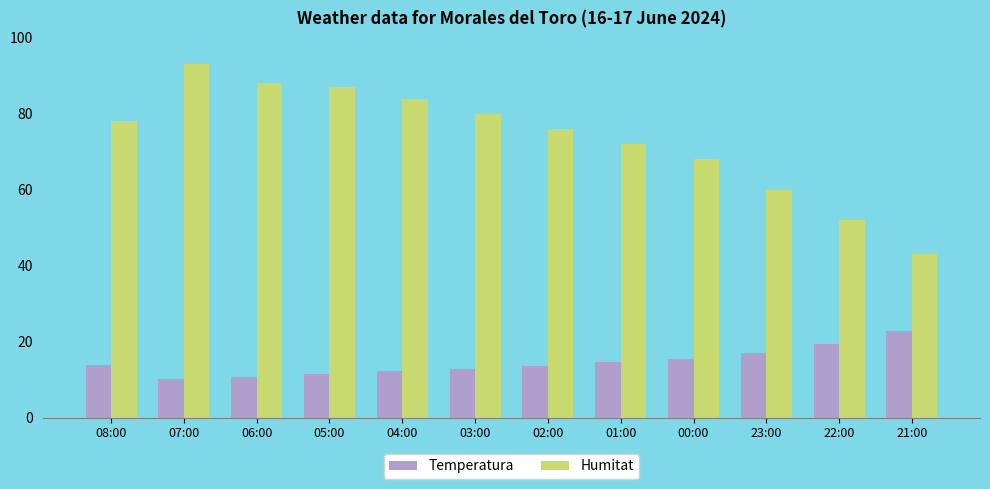

Is the value of Humitat at 03:00 greater than the value of Temperatura at 21:00?

Yes